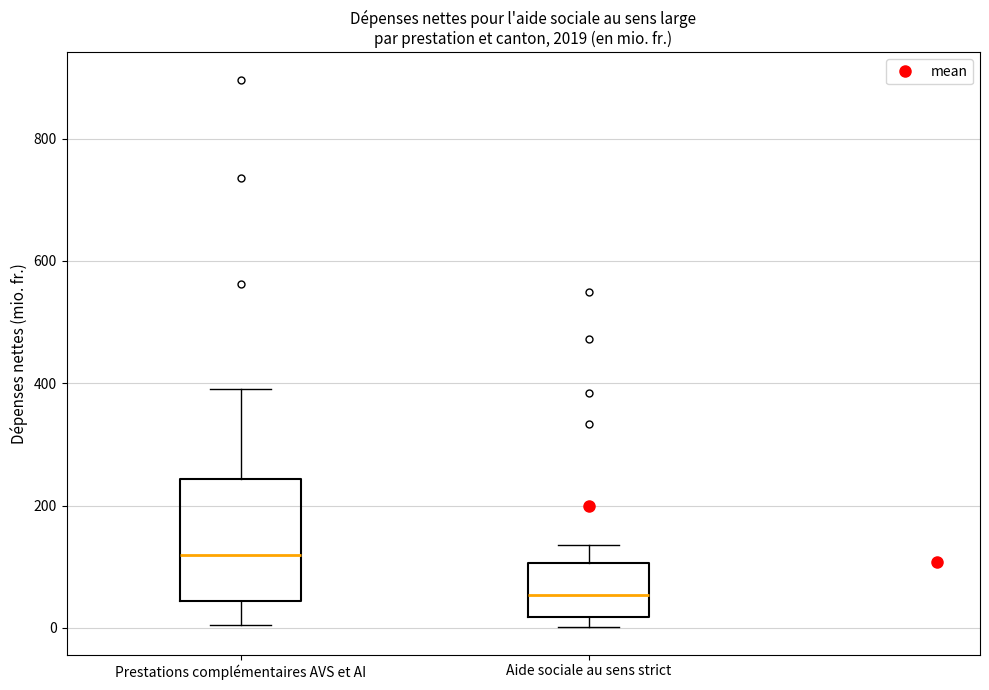

Comparing the boxes themselves (not the whiskers), which one is the tallest?

Prestations complémentaires AVS et AI